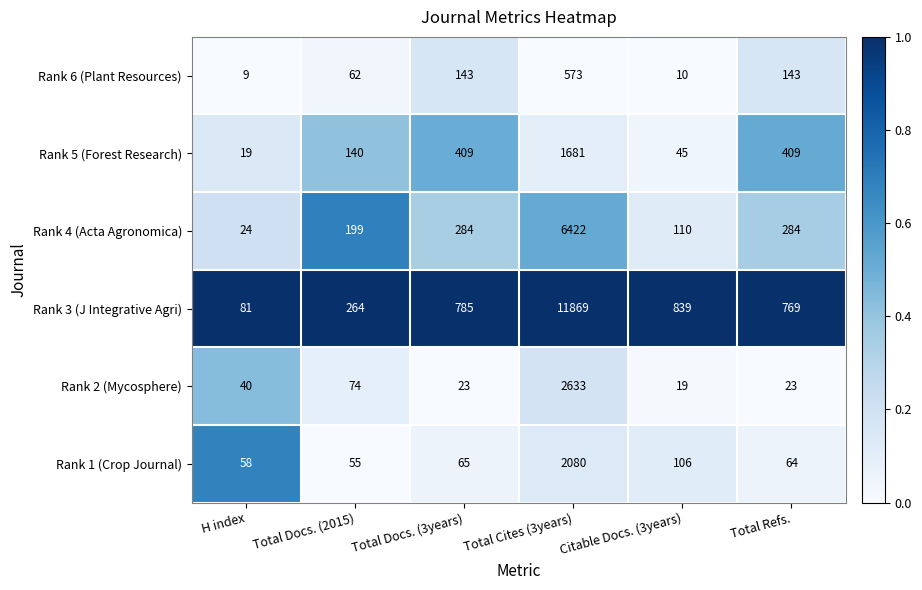

The Rank 6 (Plant Resources) series shows 10 at Citable Docs. (3years). True or false?

True